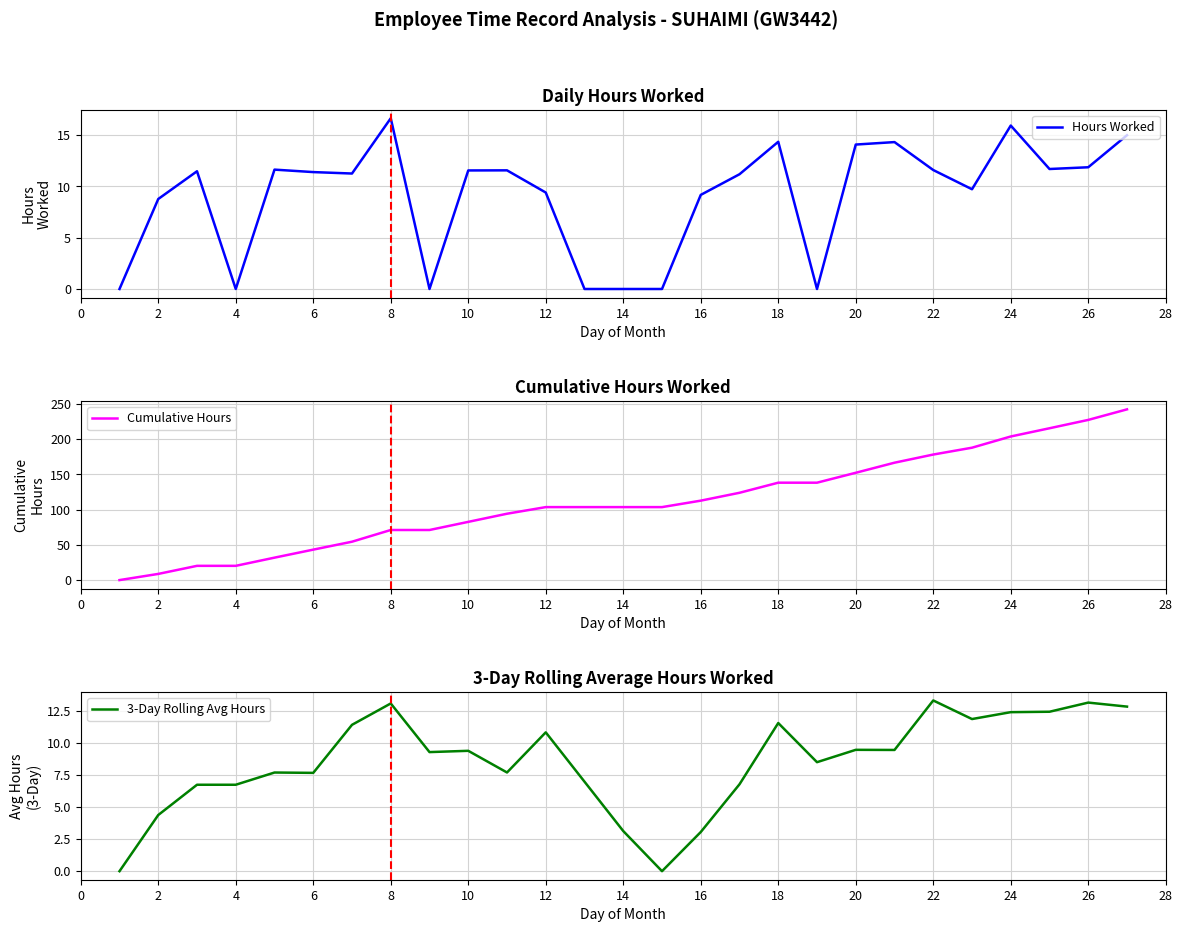

Is it true that Cumulative Hours equals 21.7 at 16?

False